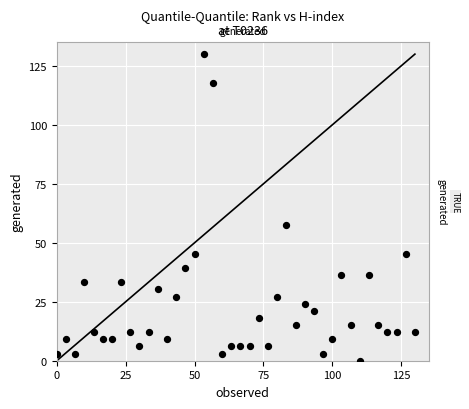

What Y value in the scatter plot is closest to 65?

57.4